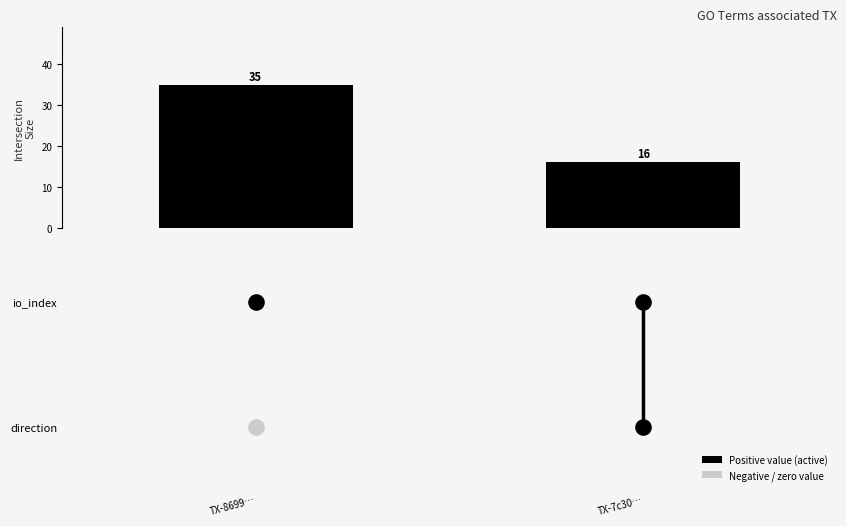

Reading left to right, extract all data points from this chart.

35	16